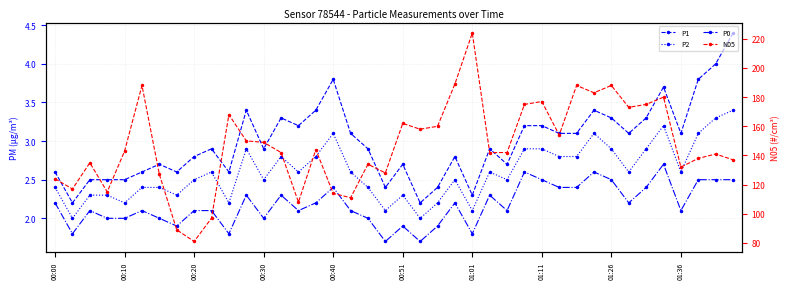

Is it true that P0 equals 2.3 at 25?

True